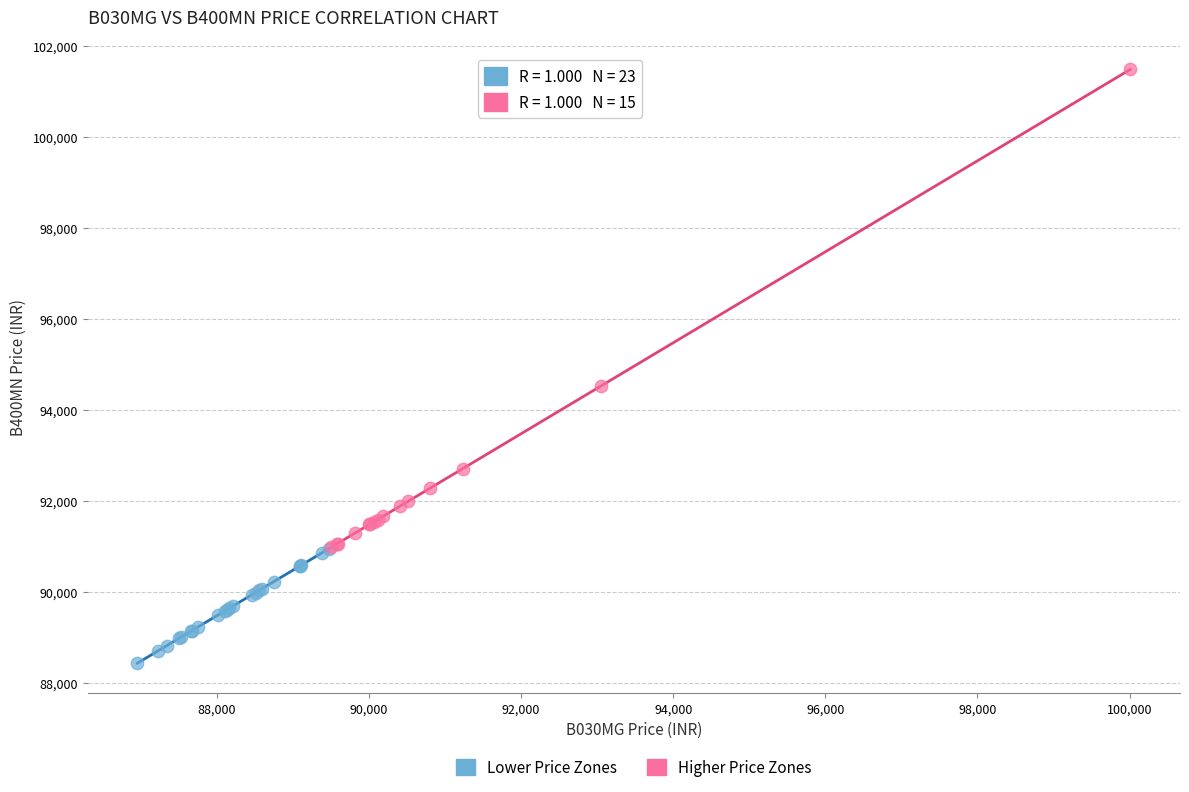

Which series reaches the minimum Y coordinate?

Lower Price Zones